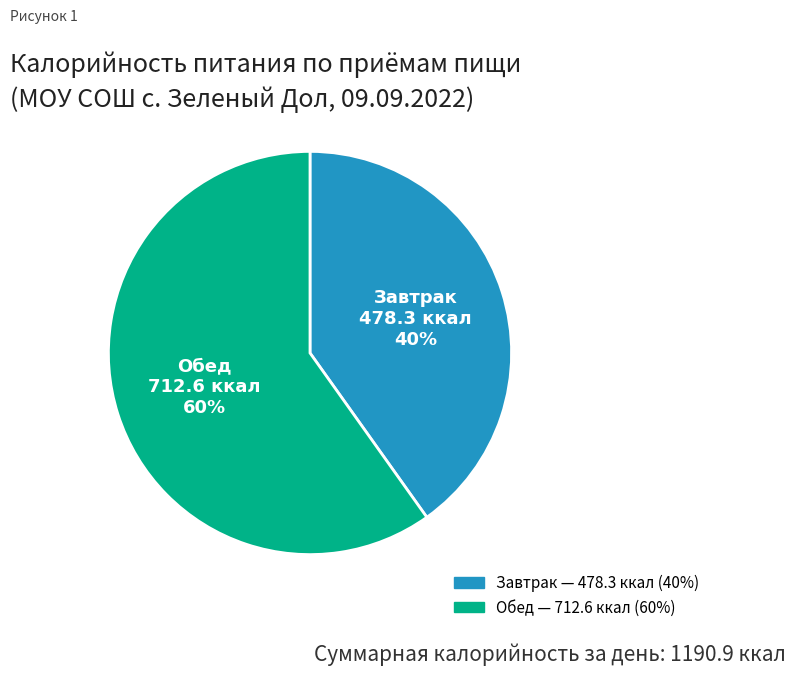

Does any single category account for the majority?

Yes